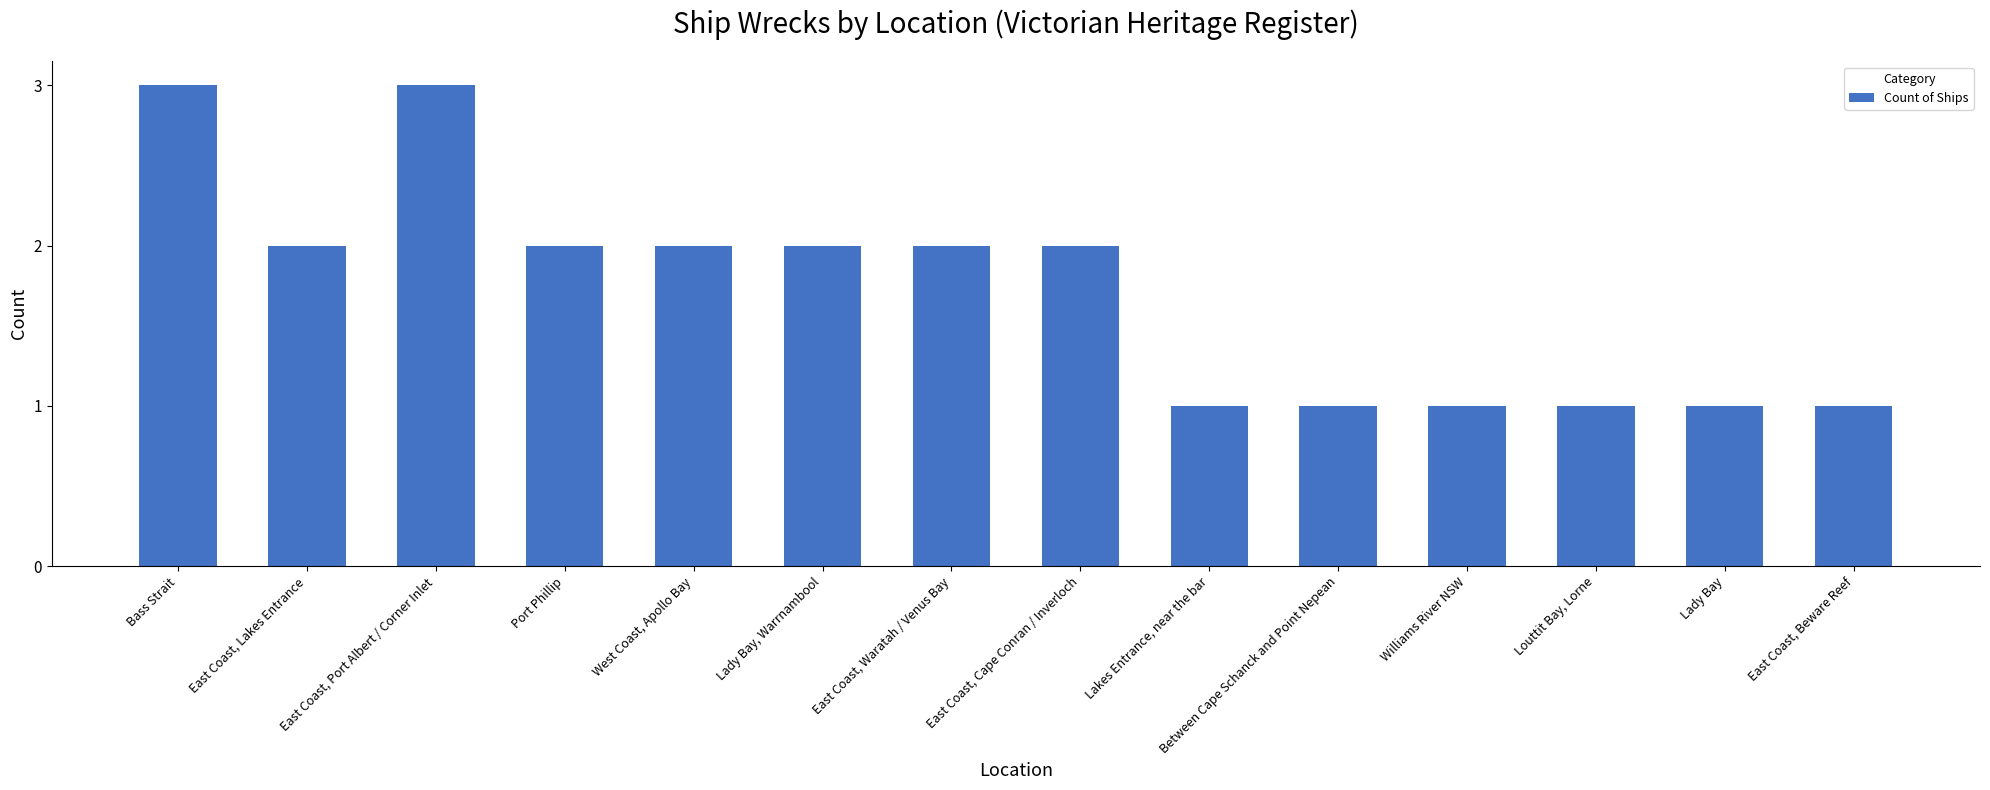

Approximately how many times larger is the value at Bass Strait compared to Between Cape Schanck and Point Nepean?

3.0